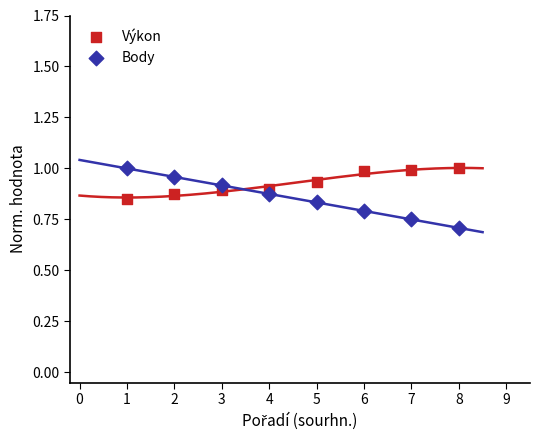

Which series contains the lowest Y value?

Body